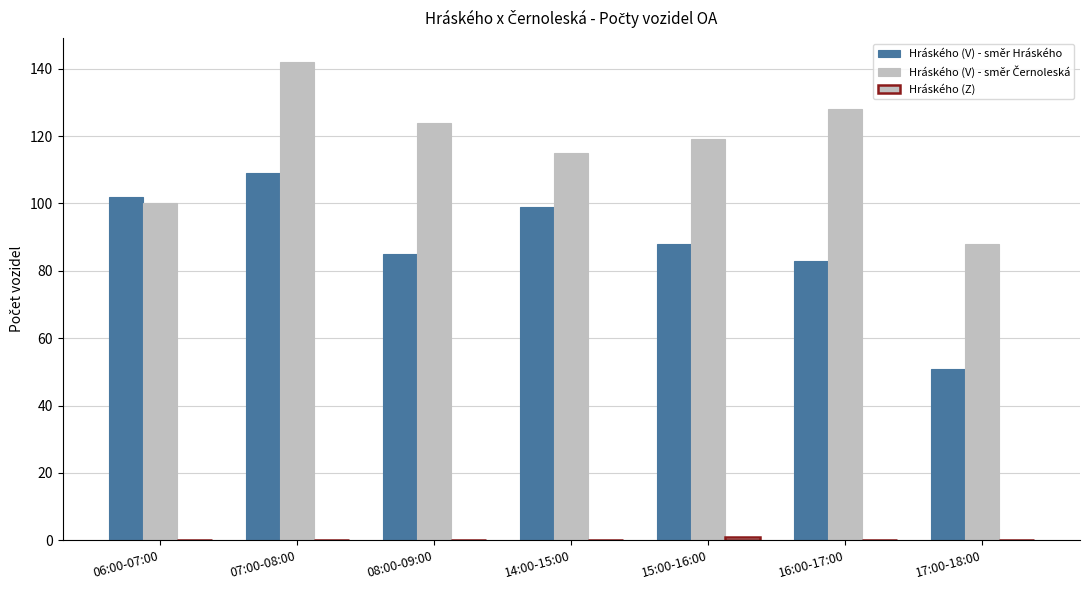

Count the Hráského (Z) values in the range 0 to 1.

7